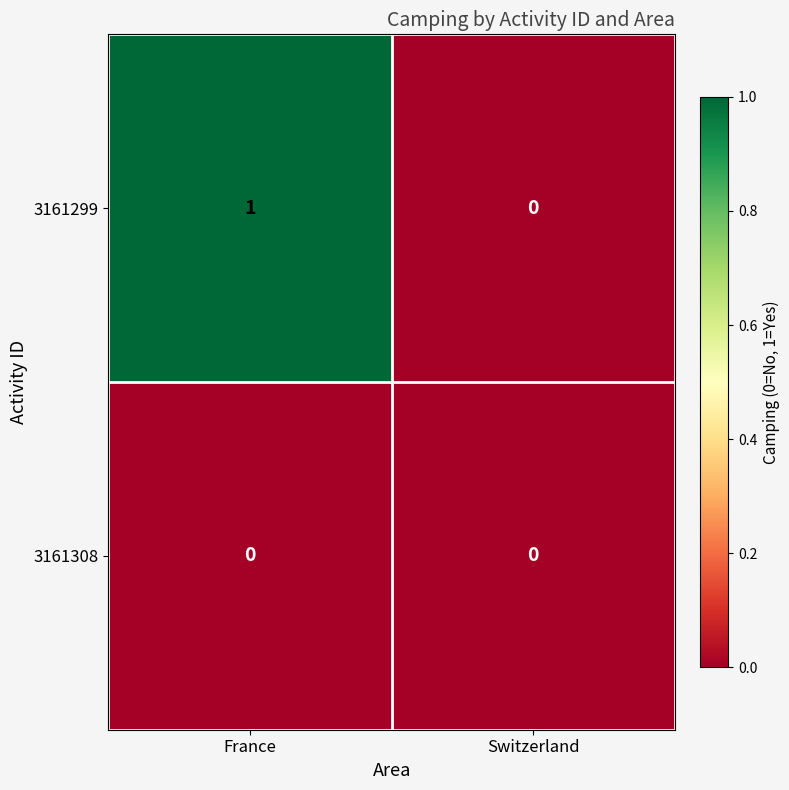

Is it true that 3161299 equals 1 at Switzerland?

False